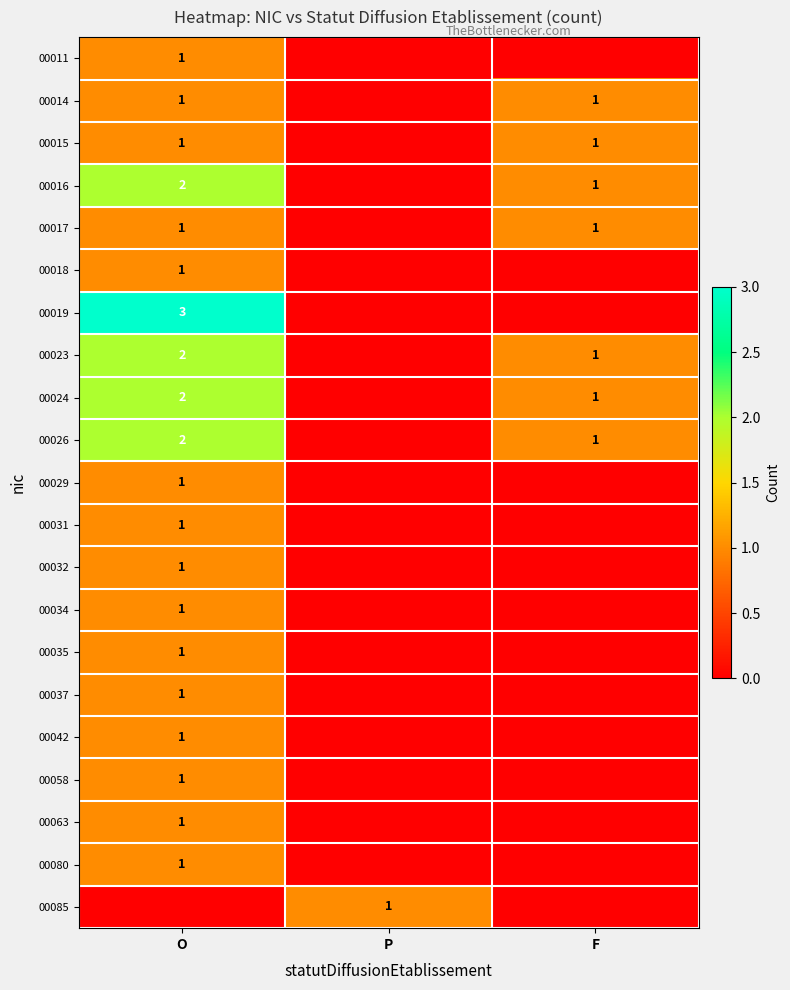

Is it true that 00035 equals 1 at O?

True